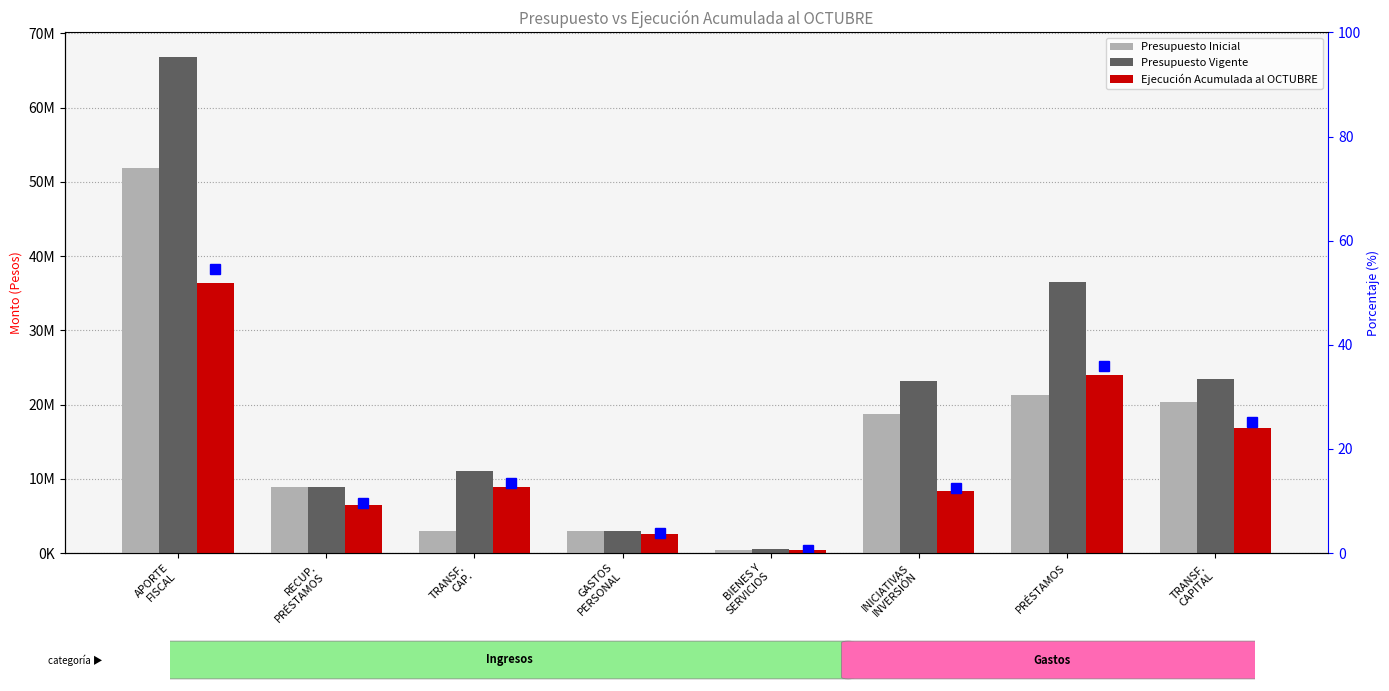

Reading right to left, what are all the values shown in this chart?

Presupuesto Inicial: 20342961	21328591	18709251	403626	2992756	2913343	8948367	51809714
Presupuesto Vigente: 23496966	36458742	23235030	578403	3003548	11011663	8948367	66787852
Ejecución Acumulada al OCTUBRE: 16815777	23986187	8294837	434019	2519619	8945149	6452912	36397520